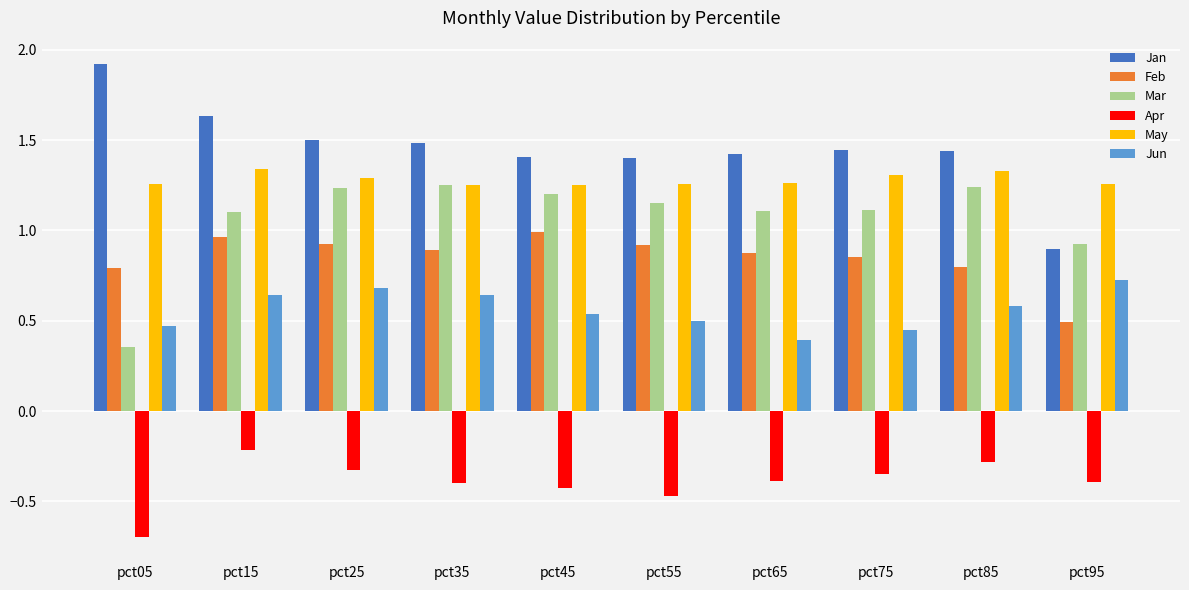

What is the minimum value shown in the chart?

-0.7